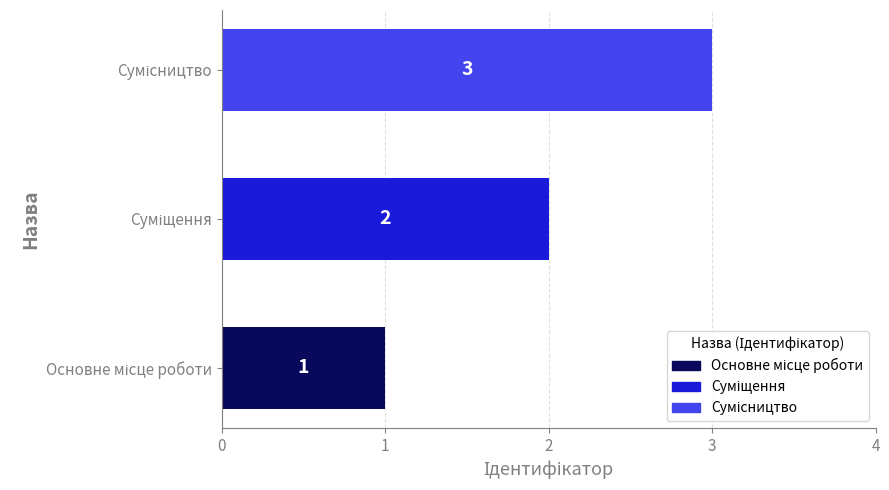

What is the sum of all values?

6